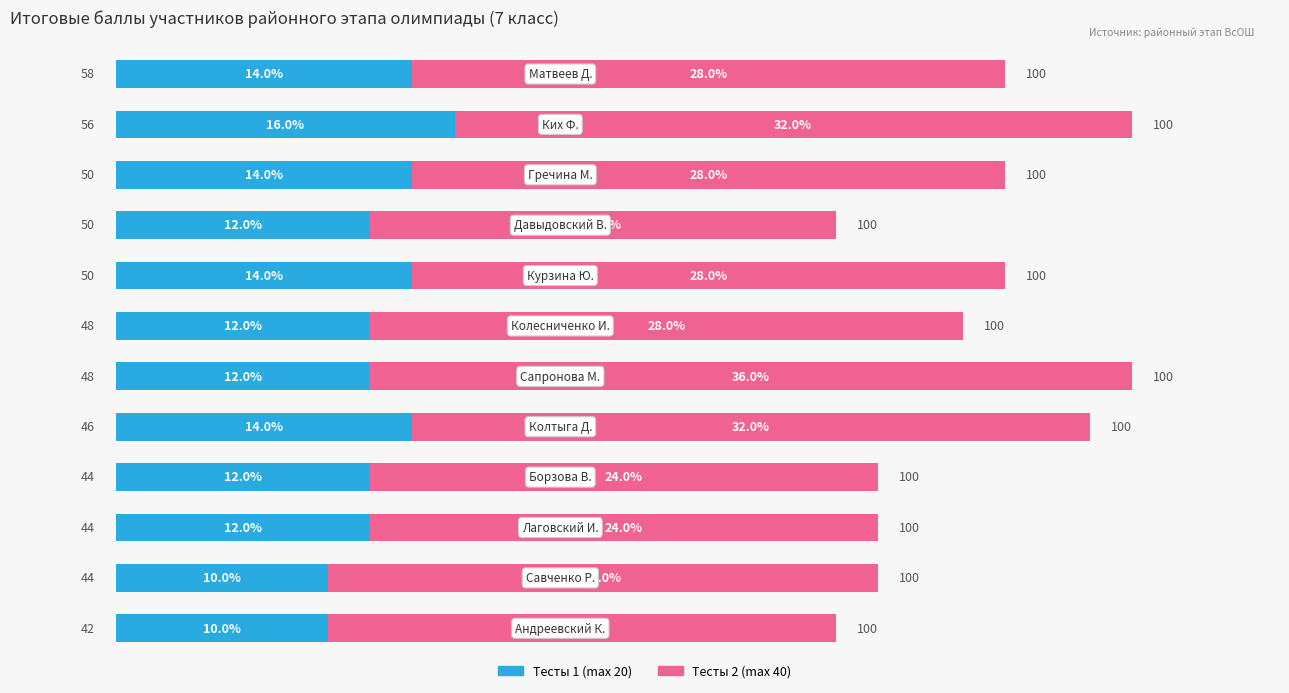

What is the lowest value of the Тесты 1 (max 20) series?

10